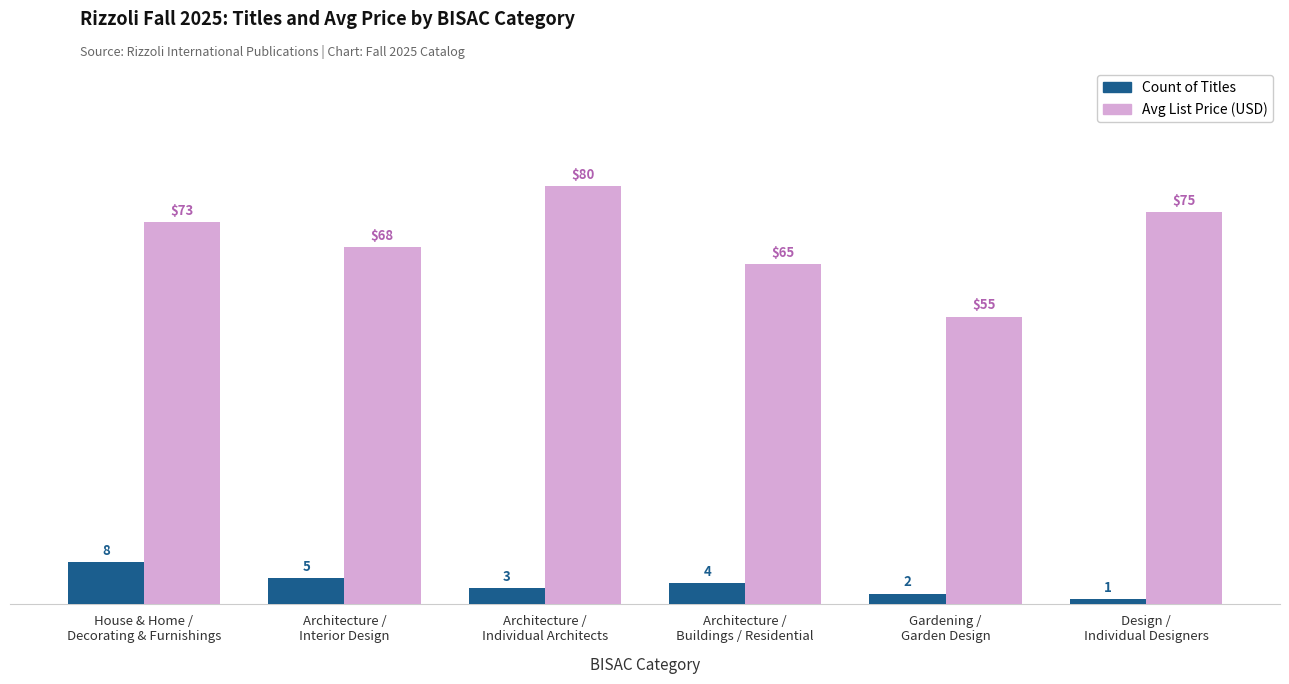

The value of Avg List Price (USD) at Architecture /
Interior Design is 41.9. True or false?

False